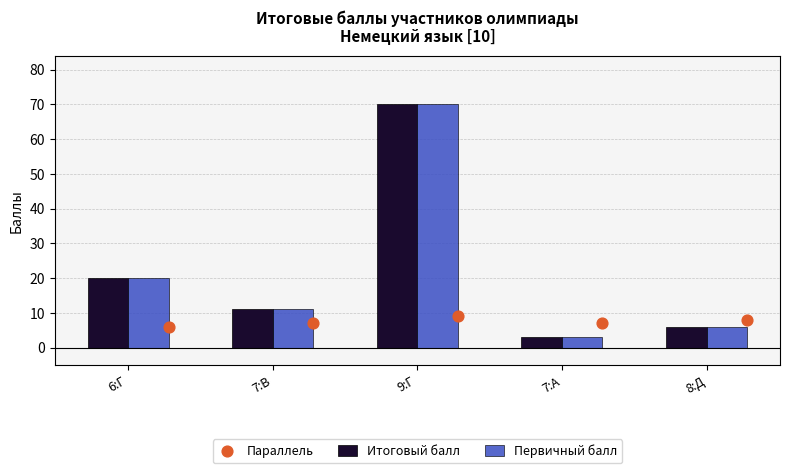

Which series reaches the minimum Y coordinate?

Итоговый балл